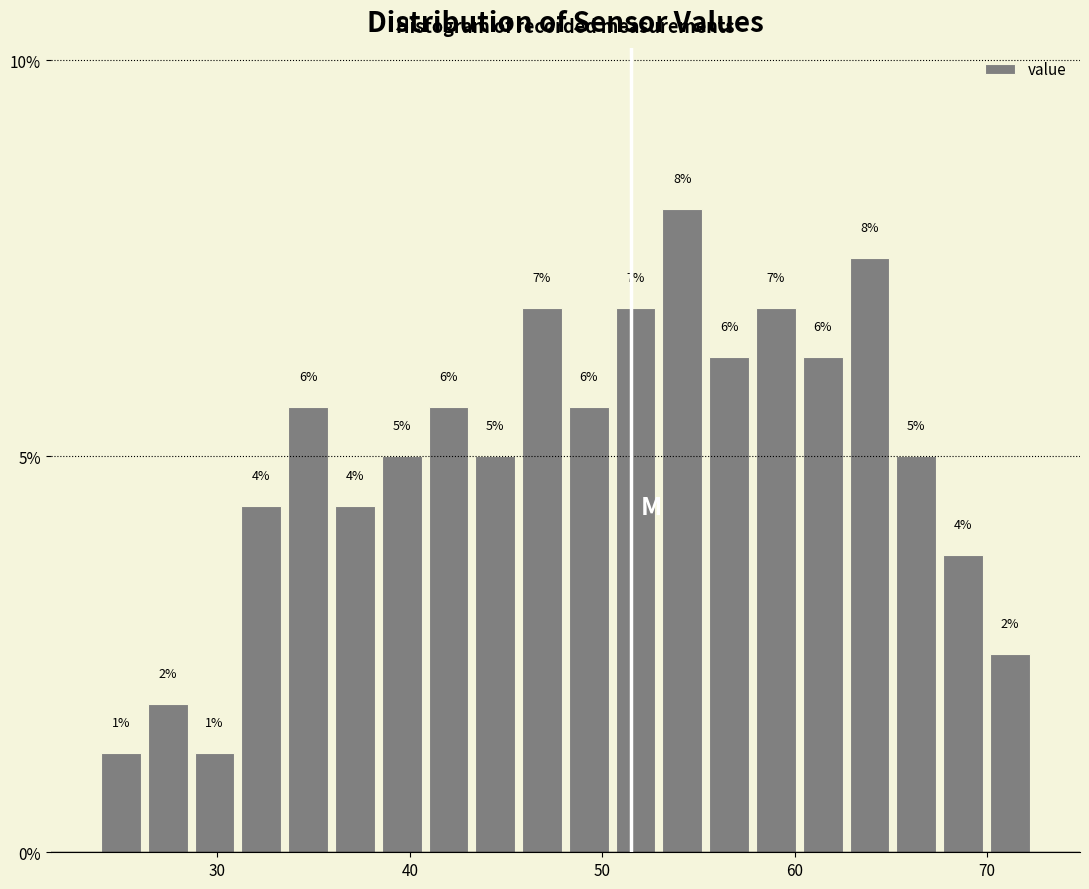

Around what value on the x-axis is the tallest bar? Give the approximate position of its centre, as read against the axis.

54